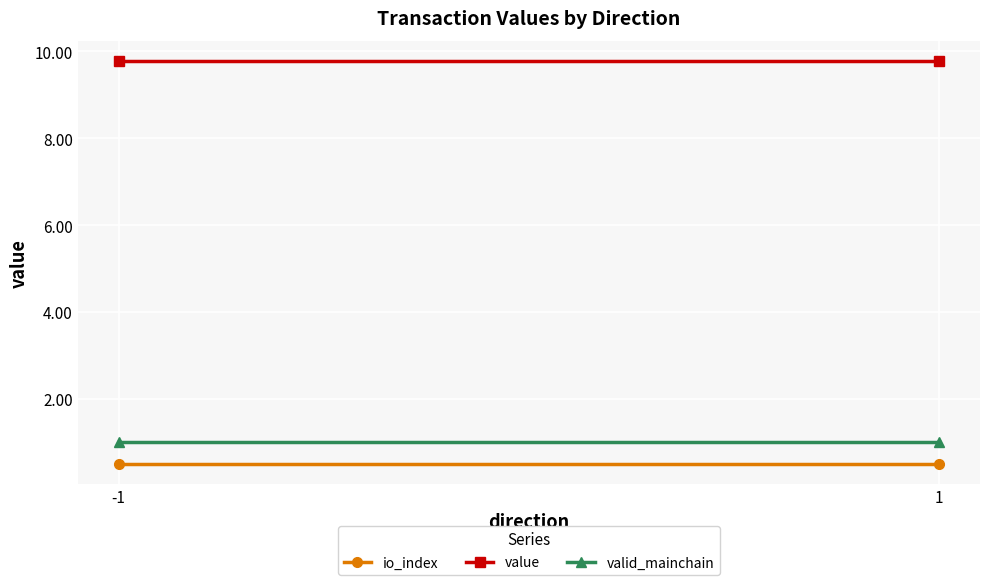

Reading left to right, list all the values displayed in this chart.

io_index: 0.5	0.5
value: 9.8	9.8
valid_mainchain: 1.0	1.0